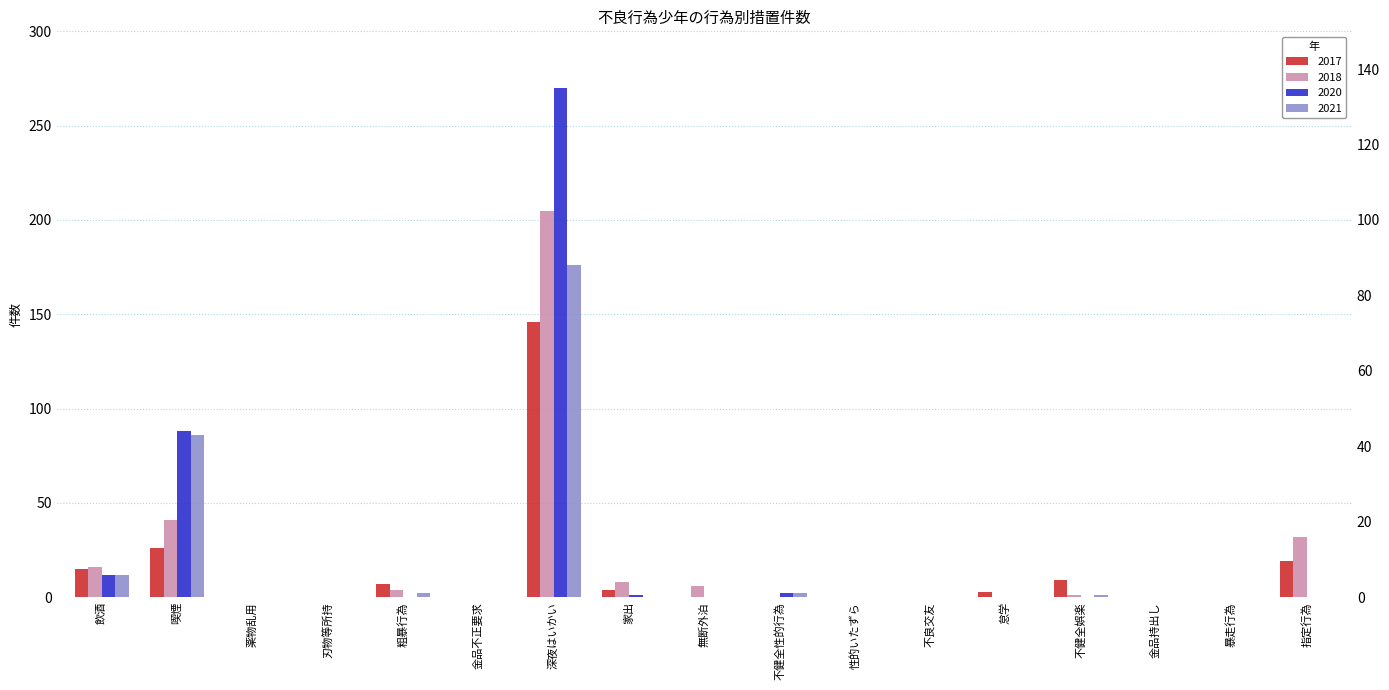

Rank the series at 暴走行為 from lowest to highest value.

2017, 2018, 2020, 2021